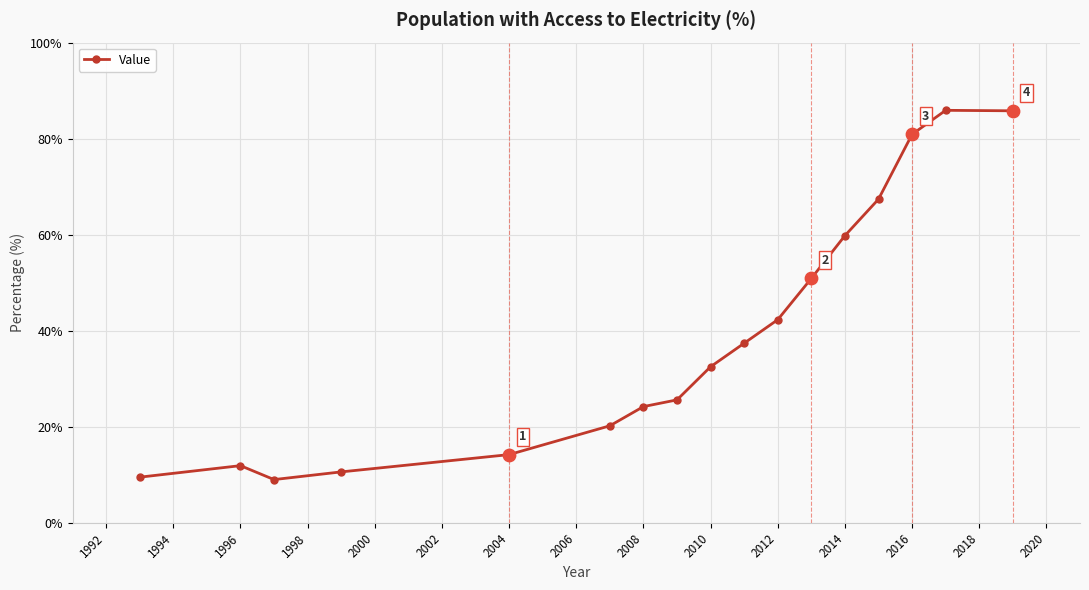

What is the average value?

39.3